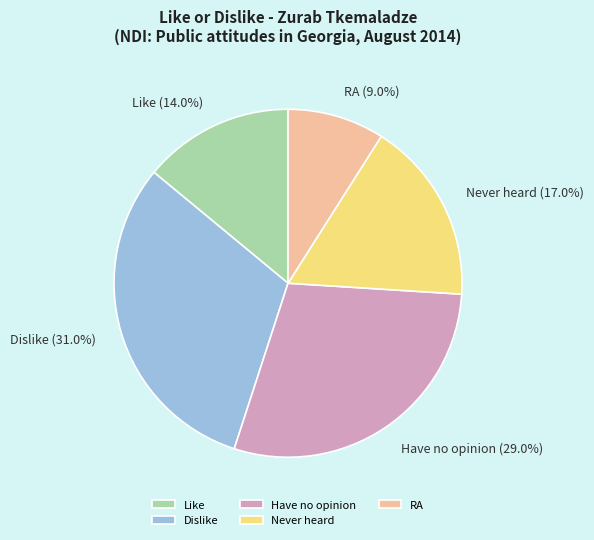

To the nearest percent, what is the average slice percentage?

20%